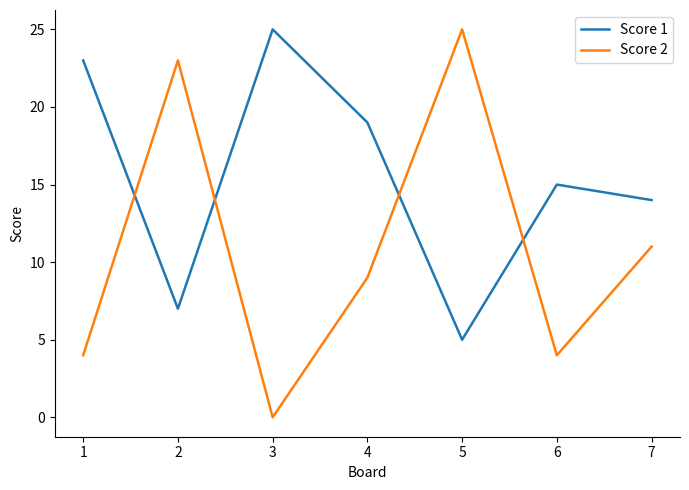

Does the chart display data point markers on the line(s)?

No